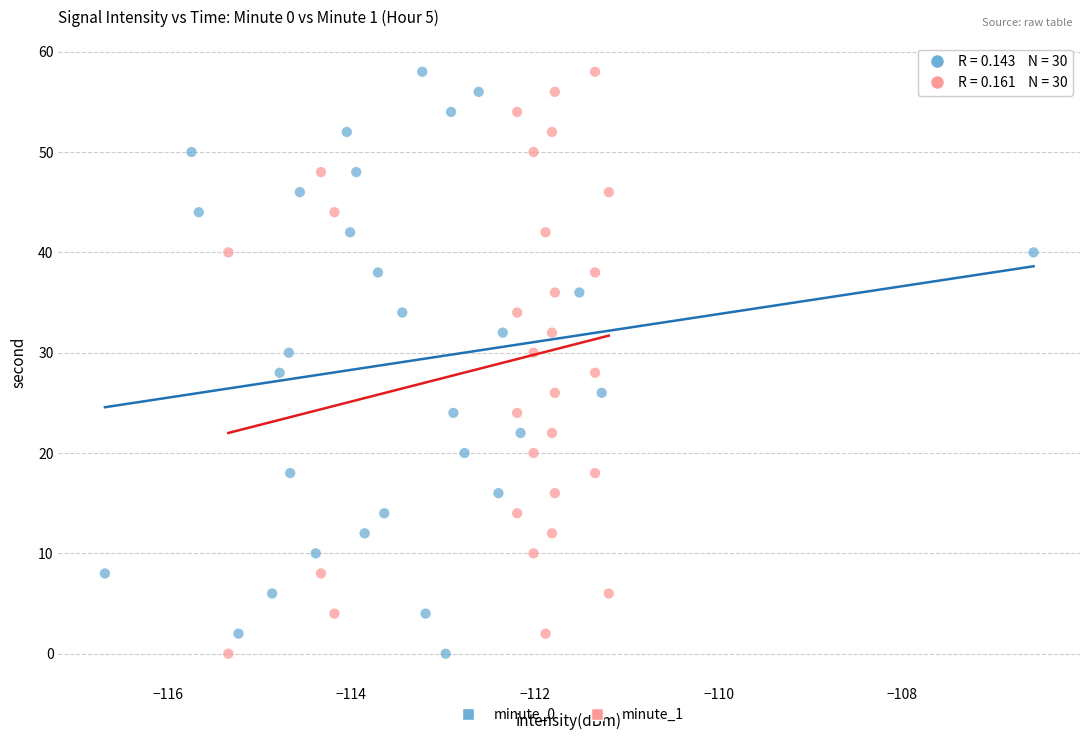

What are all the series names shown in the legend?

minute_0, minute_1